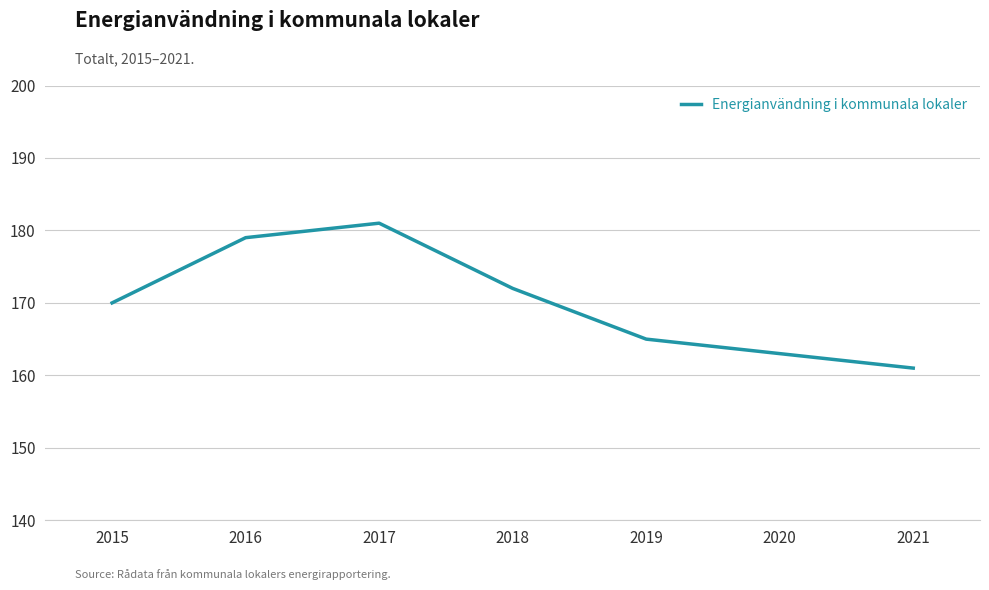

Which has a higher value, 2015 or 2019?

2015